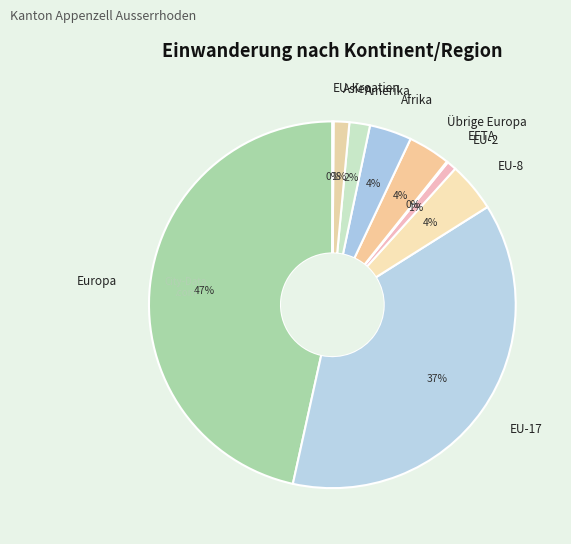

Does EU-8 represent more than half of the total?

No